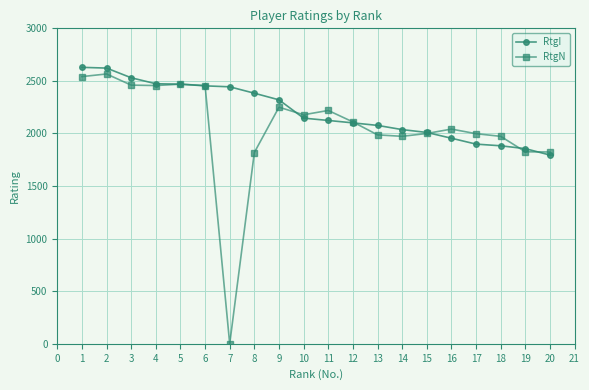

Which series changed the most between 13 and 20?

RtgI